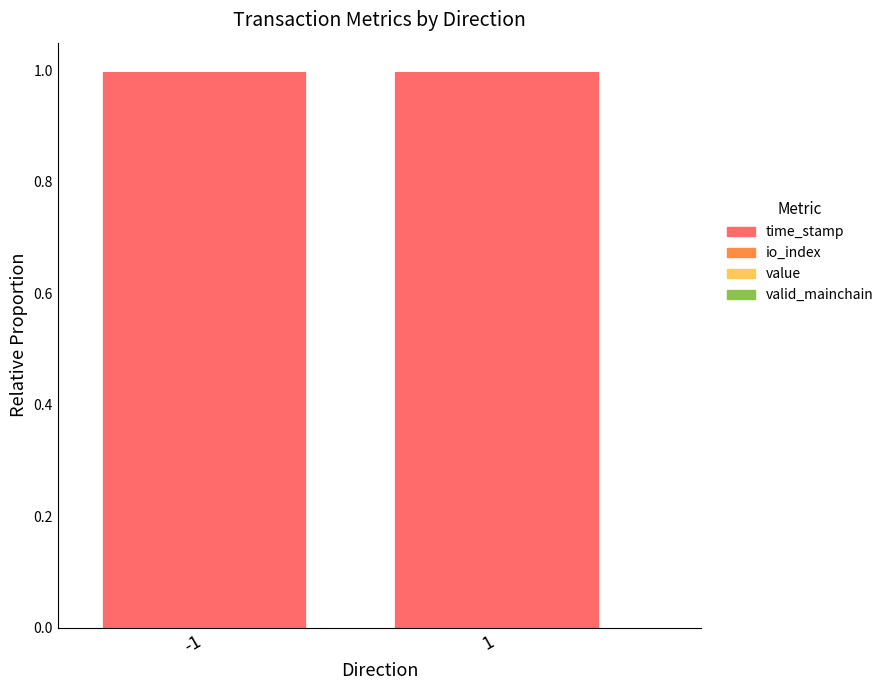

The time_stamp series shows 1.4 at 1. True or false?

False